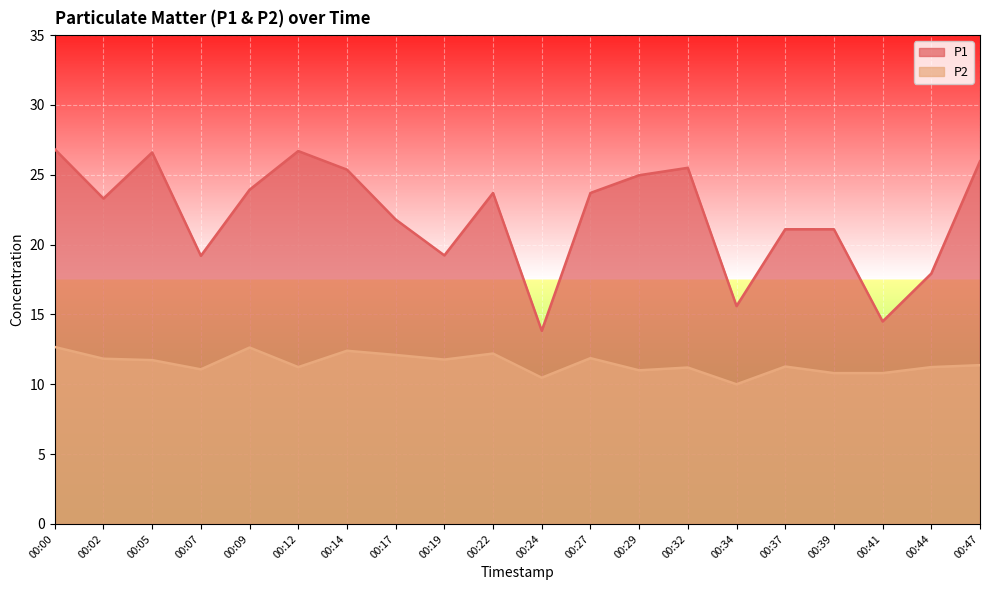

True or false: P2 has more than 1 points higher than both neighbors.

True